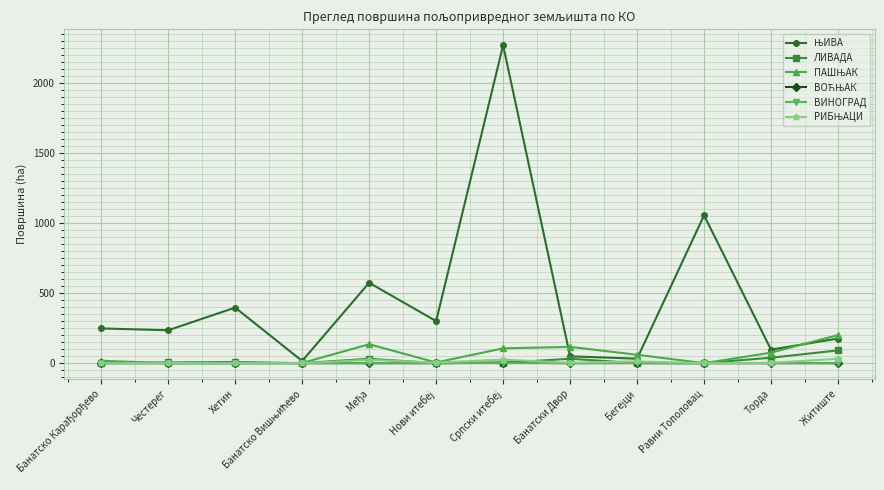

What is the maximum value shown in the chart?

2267.7